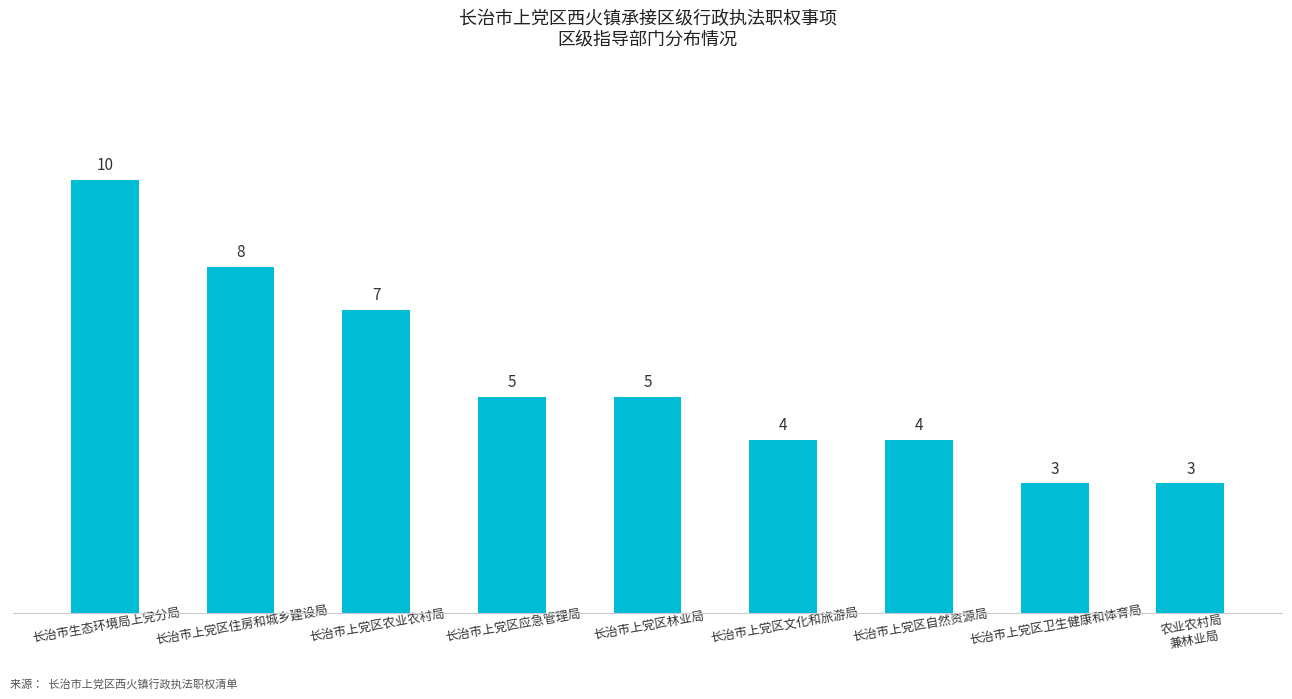

Is it true that the value at 长治市上党区农业农村局 is 4?

False